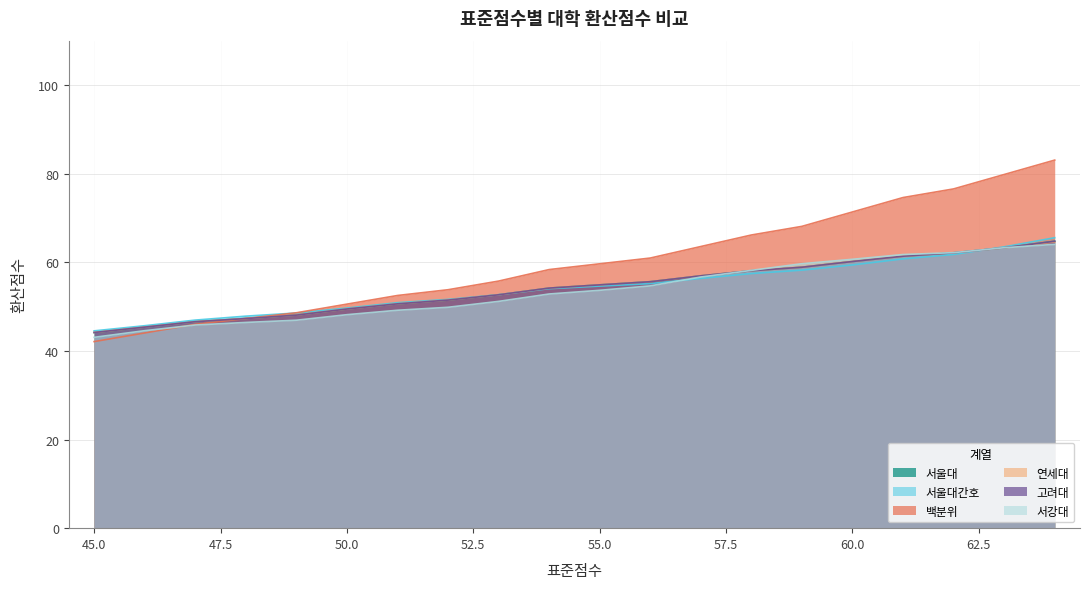

How many values in the 백분위 series exceed 59?

10